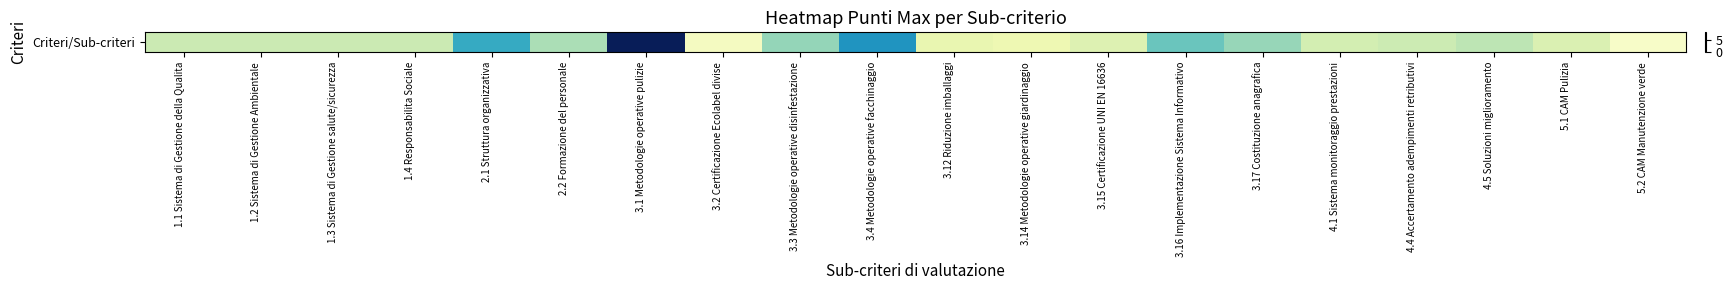

Is it true that the value at 3.15 Certificazione UNI EN 16636 is 1.5?

True